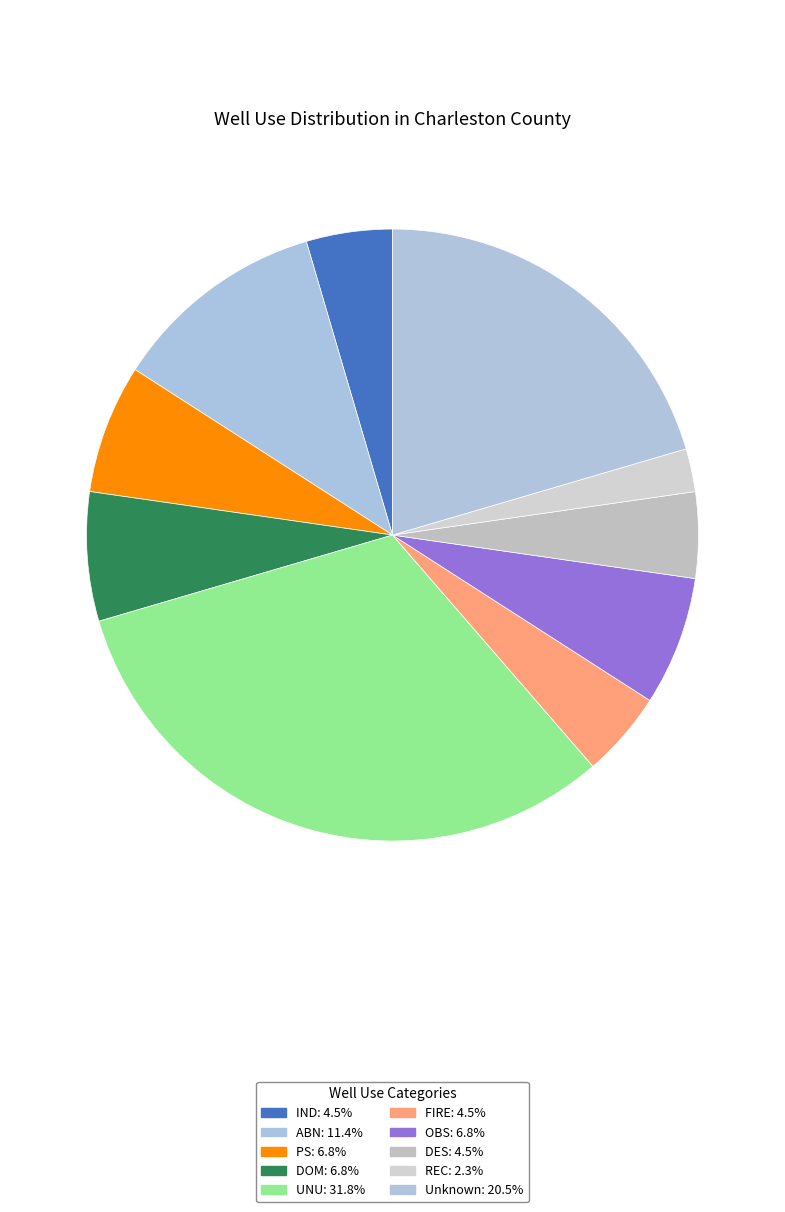

Which category has the smallest portion of the pie?

REC